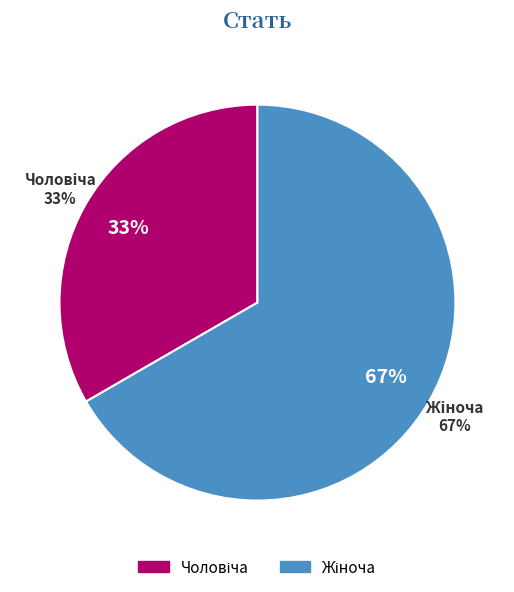

What portion of the pie excludes Чоловіча?

66.7%